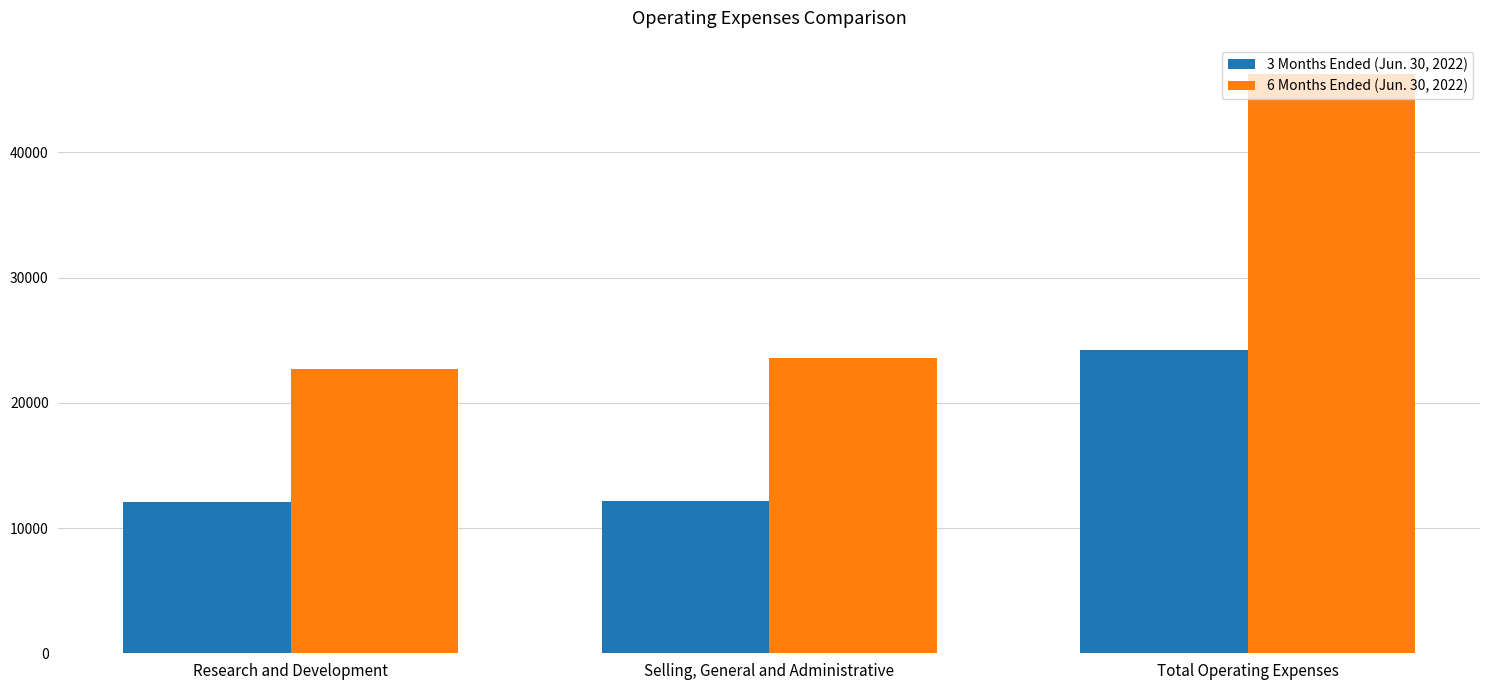

How many values in the 6 Months Ended (Jun. 30, 2022) series are below 23556?

1